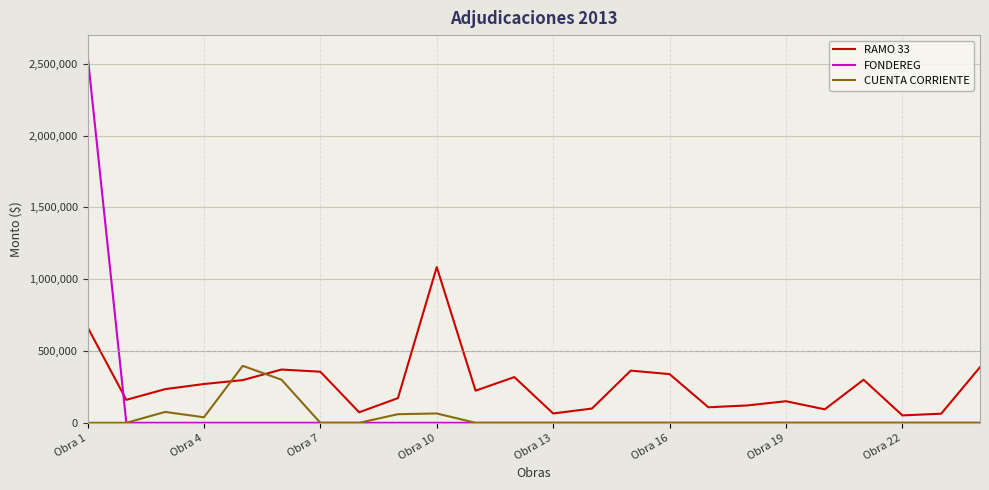

After their last crossing, which series has the higher values: CUENTA CORRIENTE or RAMO 33?

RAMO 33